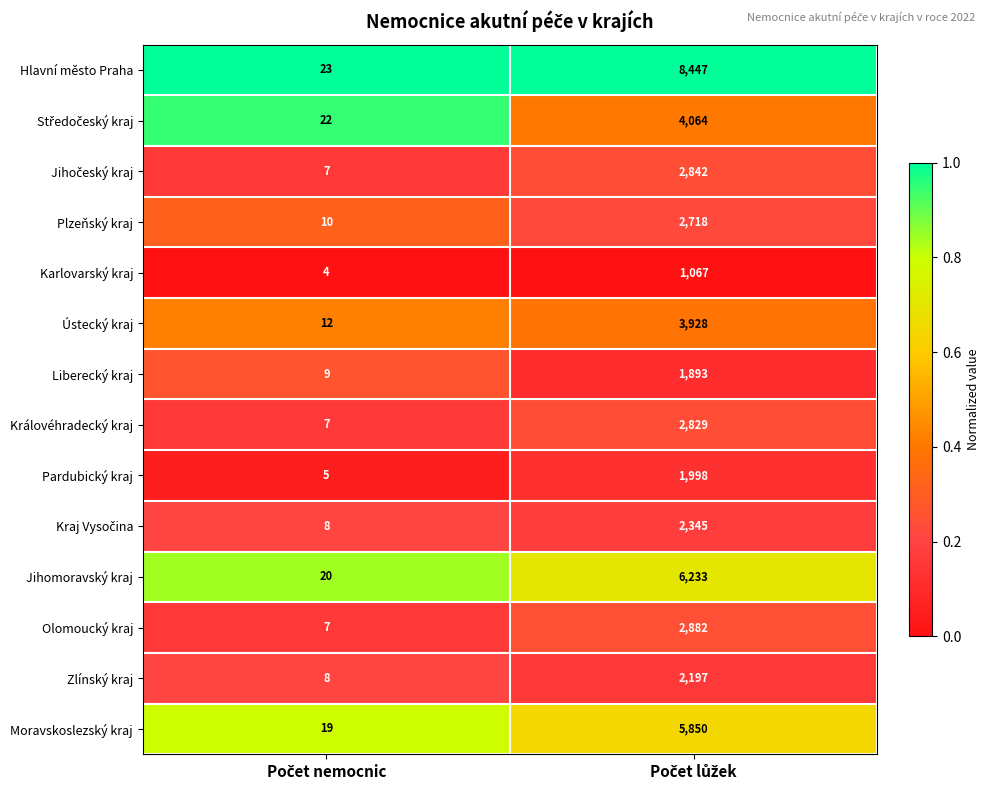

Which series has the widest spread of values?

Hlavní město Praha